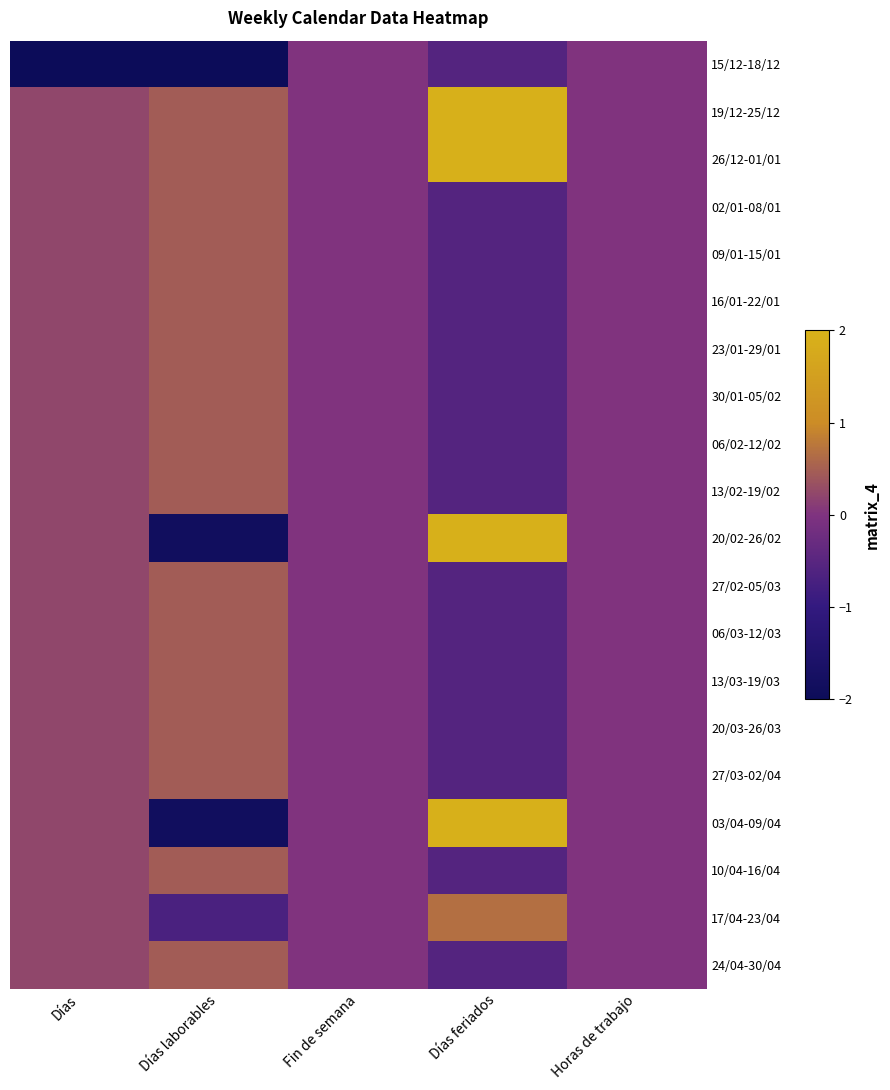

Between Horas de trabajo and Fin de semana, which is larger?

Horas de trabajo